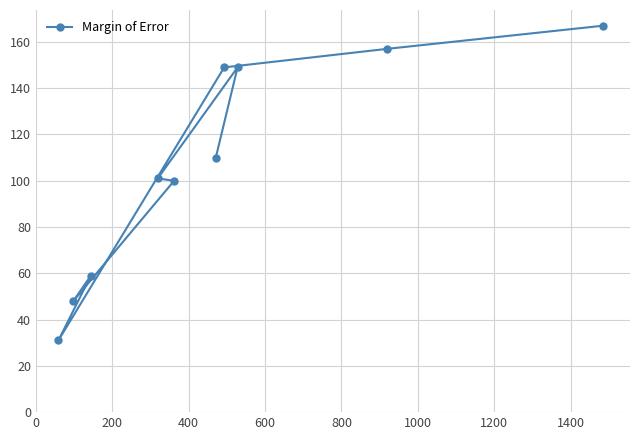

What is the greatest value displayed?

167